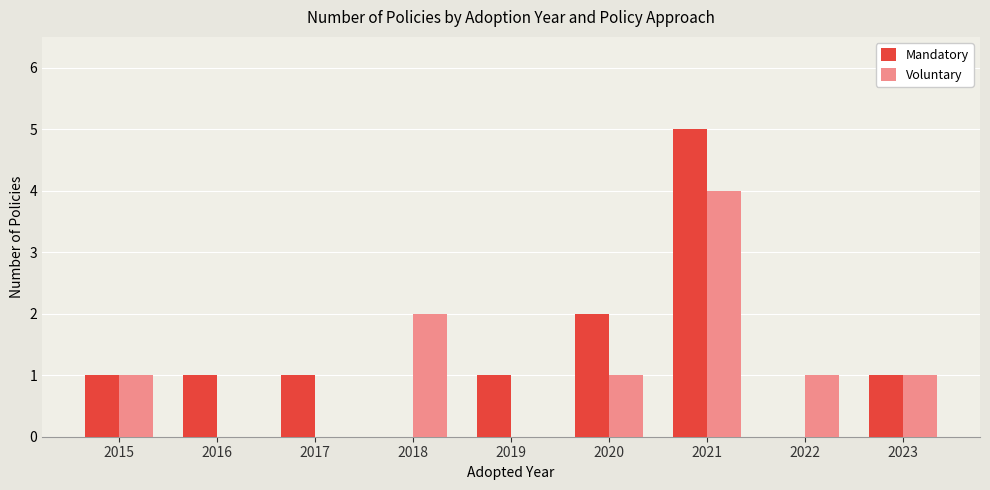

The Mandatory series shows 2 at 2019. True or false?

False